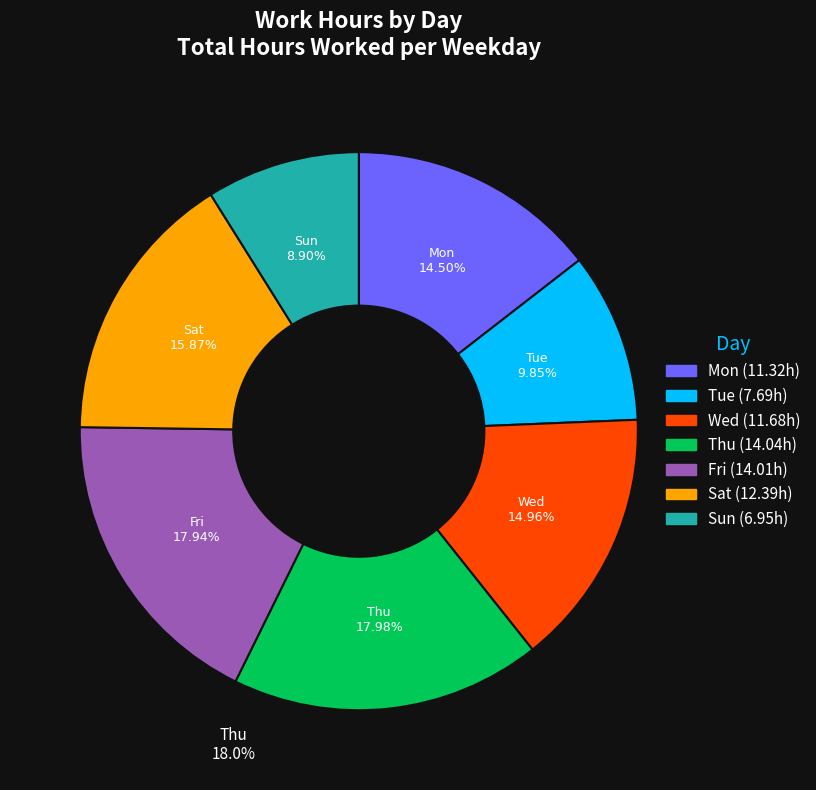

To the nearest percent, what percentage of the pie is Fri?

18%